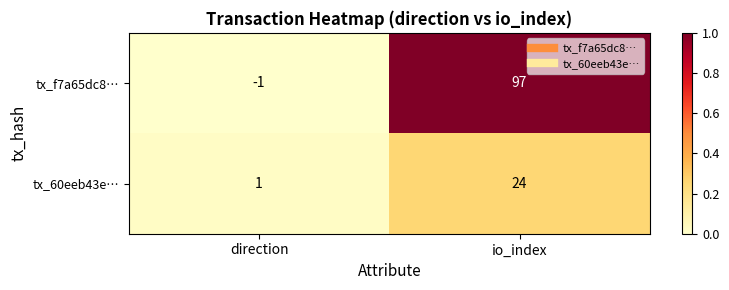

List the series in order of their peak value, lowest first.

tx_60eeb43e…, tx_f7a65dc8…